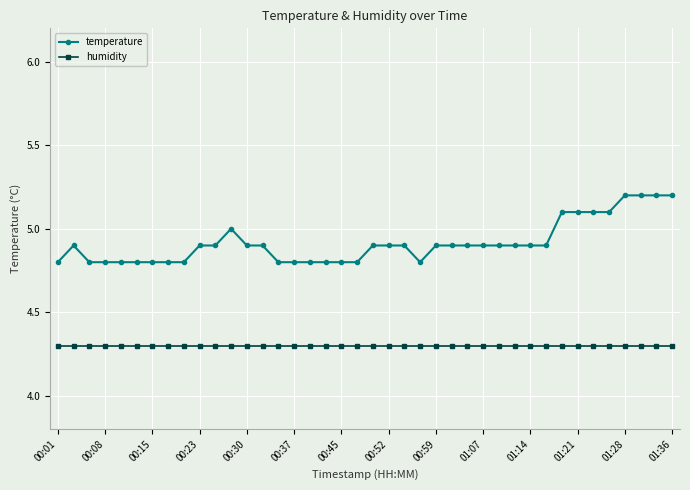

Which series has the largest total across all categories?

temperature